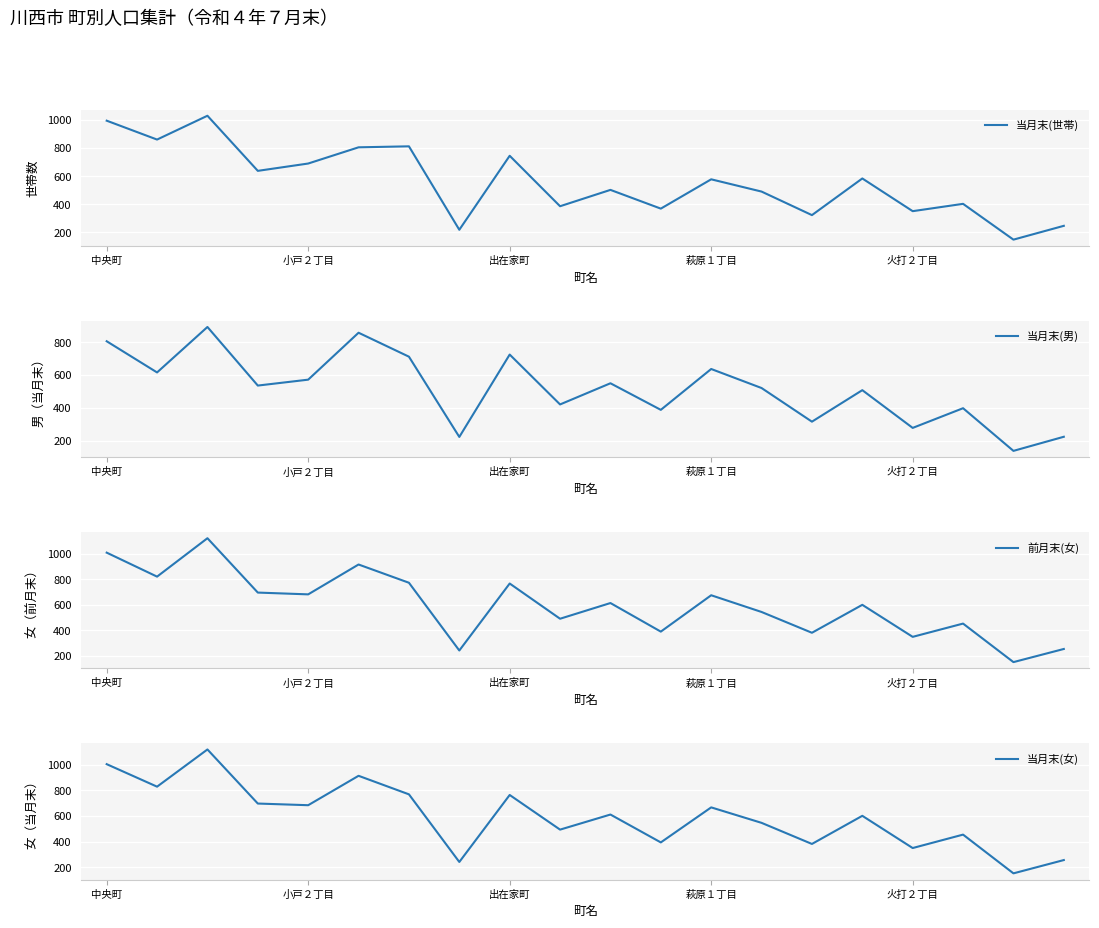

What is the maximum value for 当月末(世帯)?

1028